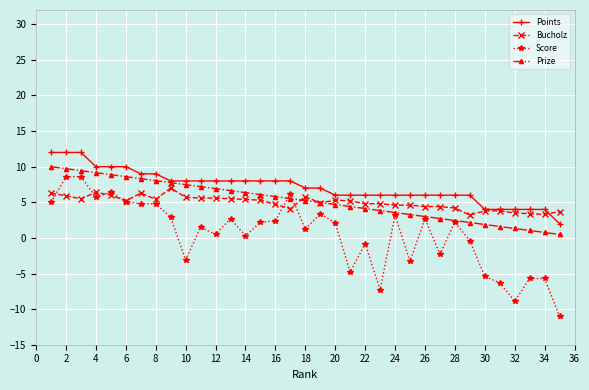

True or false: Bucholz has more than 2 interior local peaks.

True